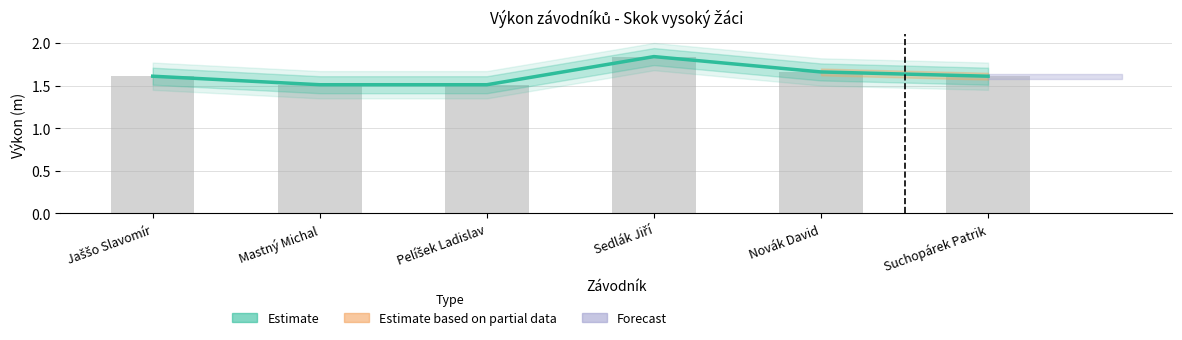

Reading left to right, transcribe all the data shown in this chart.

Estimate: 1.6	1.5	1.5	1.8	1.7	1.6
Výkon (raw): 1.6	1.5	1.5	1.8	1.7	1.6